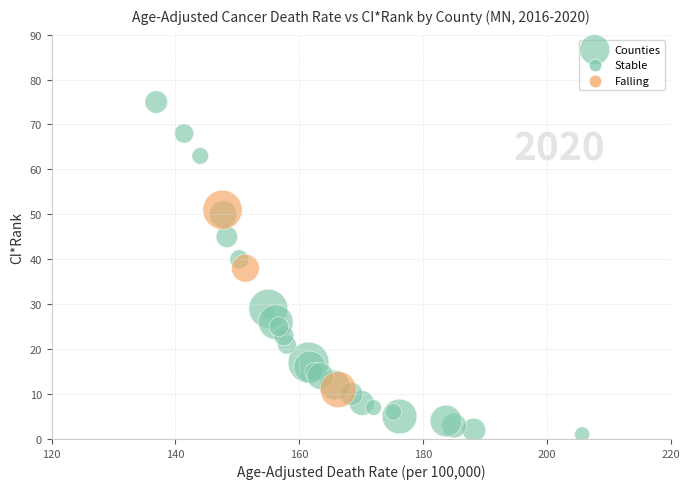

What is the range of Y values (max minus min)?

74